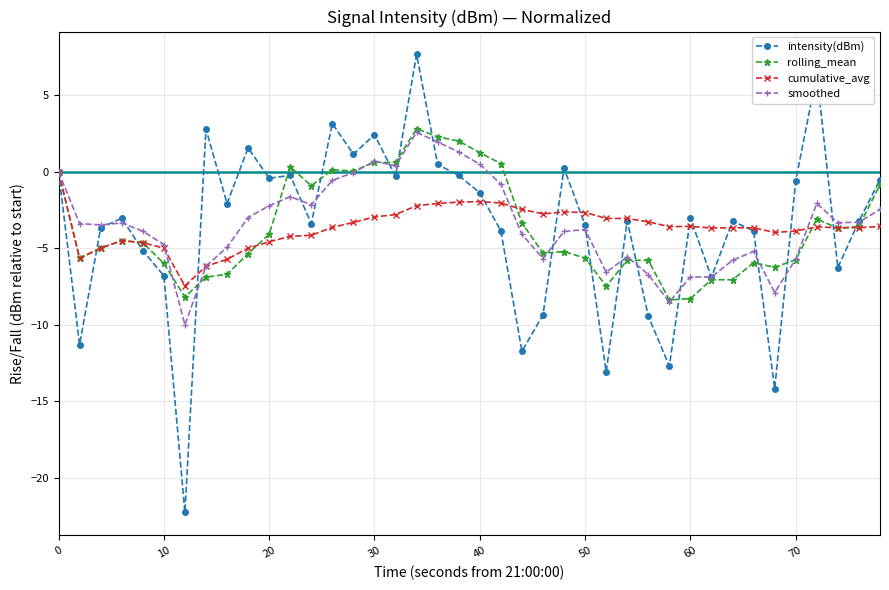

Which series has the widest spread of values?

intensity(dBm)